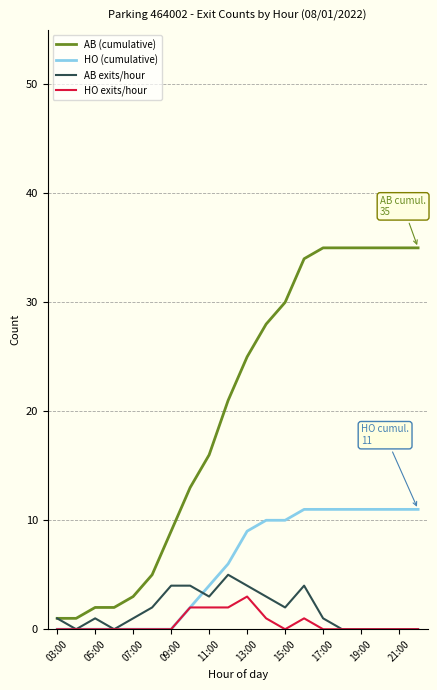

Is this an area chart (filled region under the line)?

No